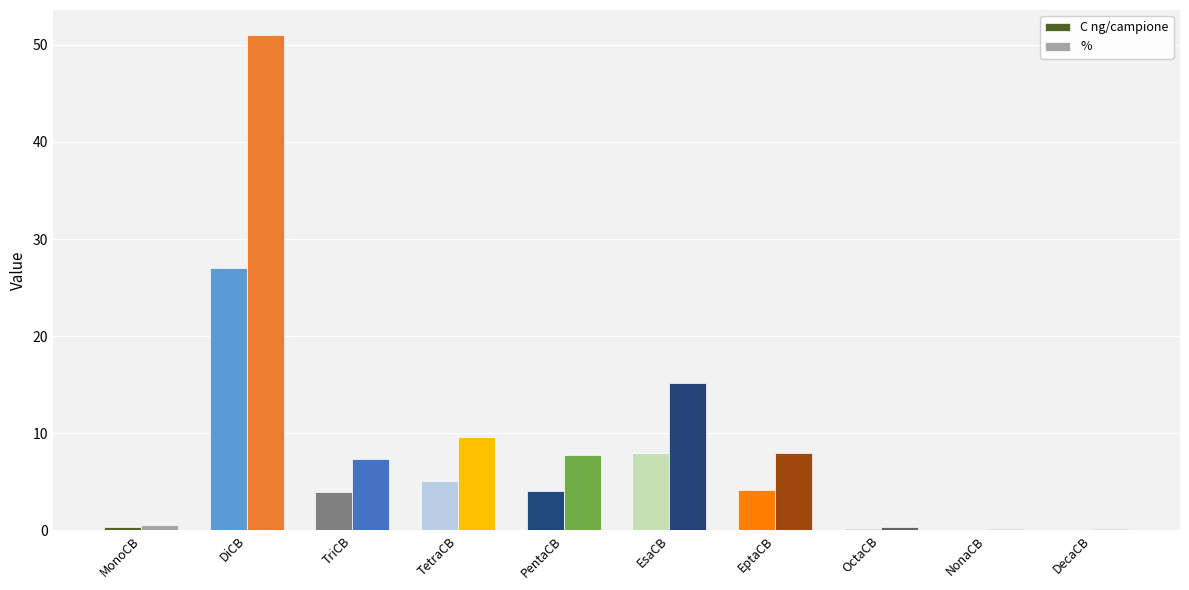

What is the maximum value shown in the chart?

51.0